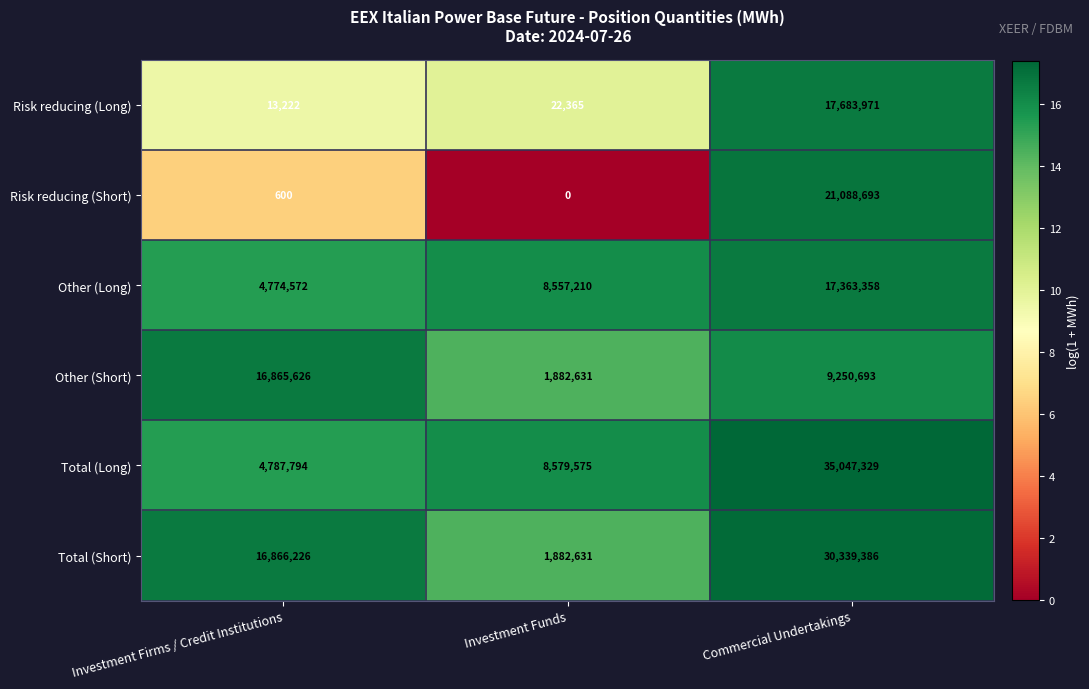

At which category is the sum across all series the highest?

Commercial Undertakings